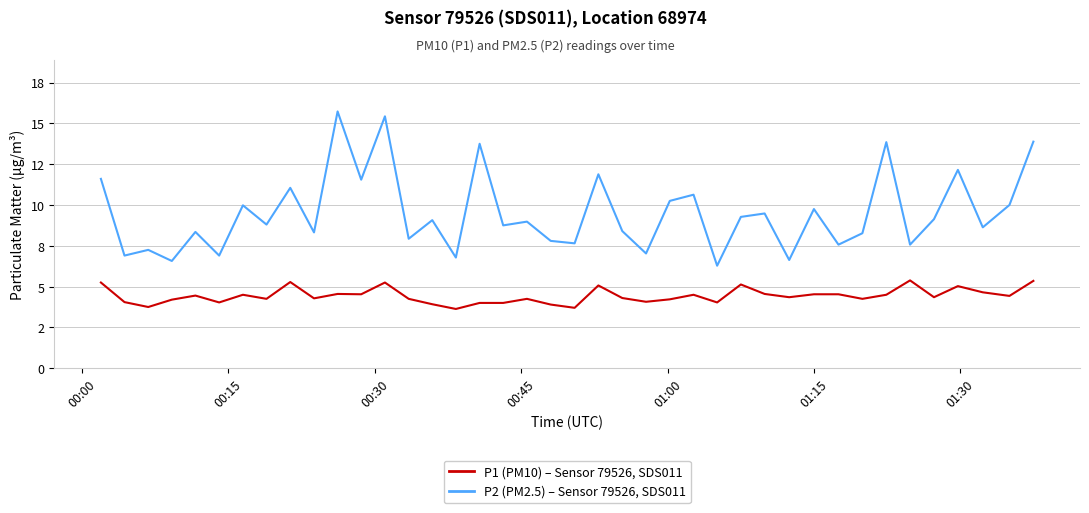

Does the chart display data point markers on the line(s)?

No